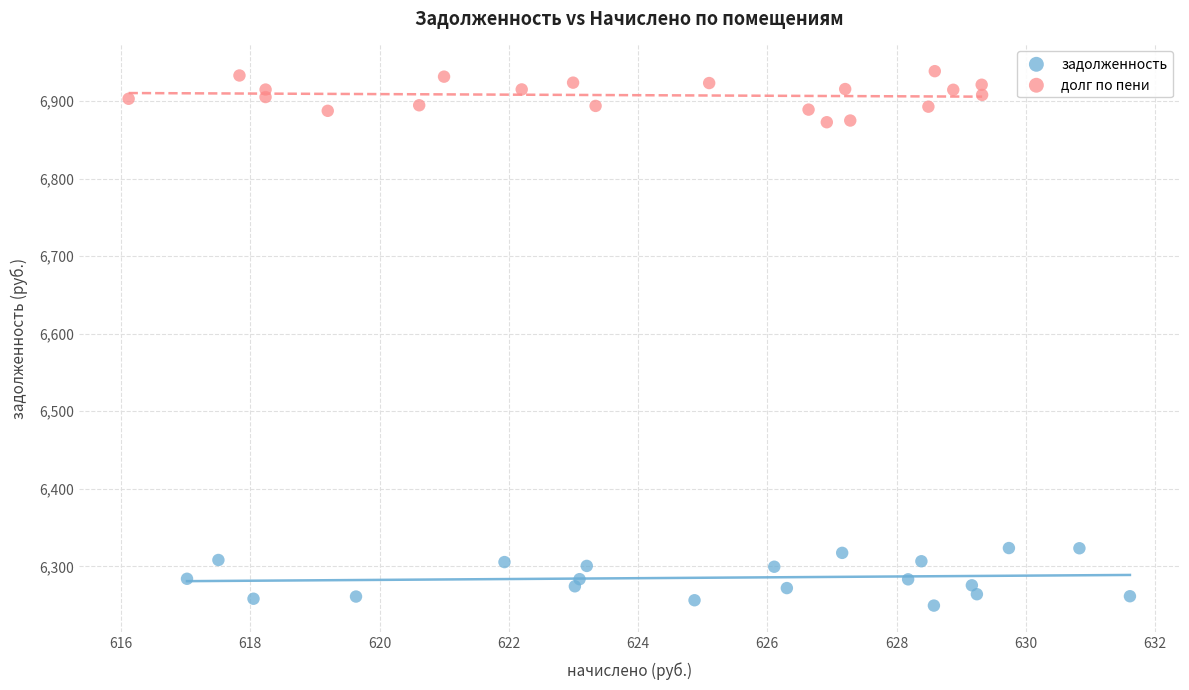

Which series reaches the minimum Y coordinate?

задолженность